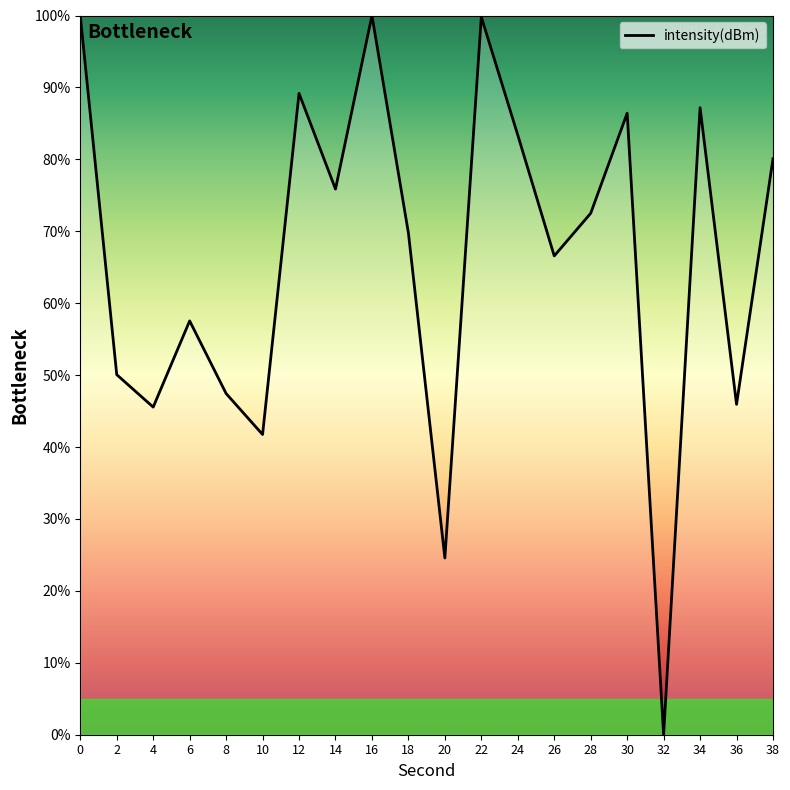

What is the maximum value shown in the chart?

100.0